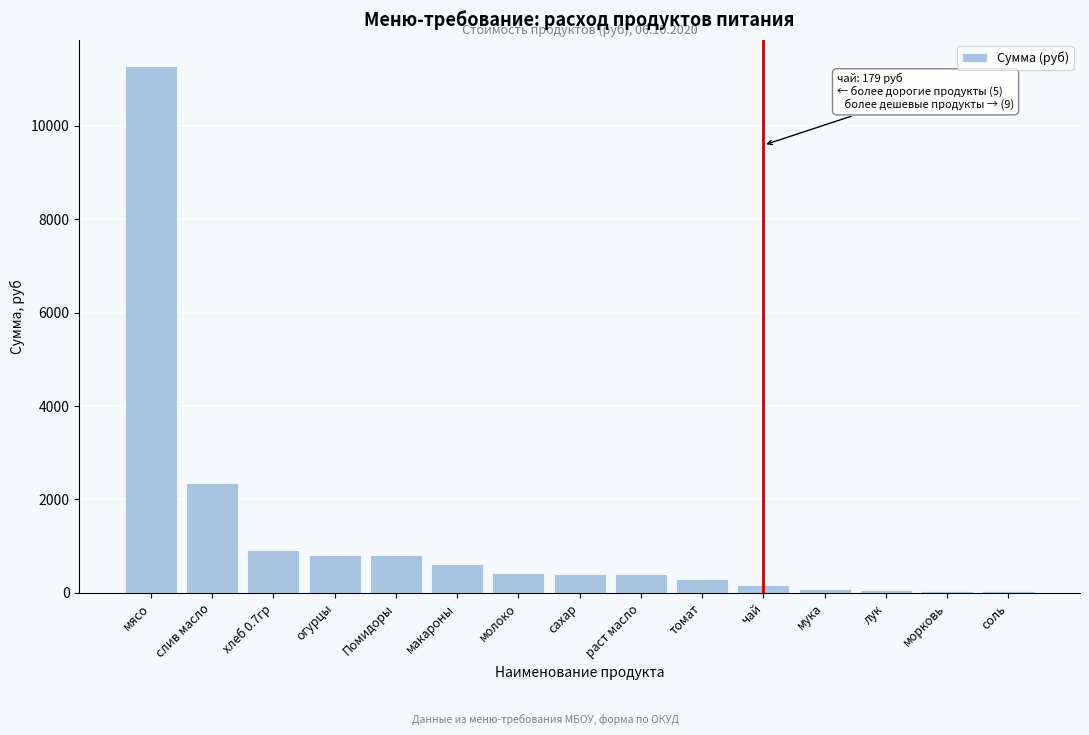

True or false: the data shows 294.1 at томат.

True